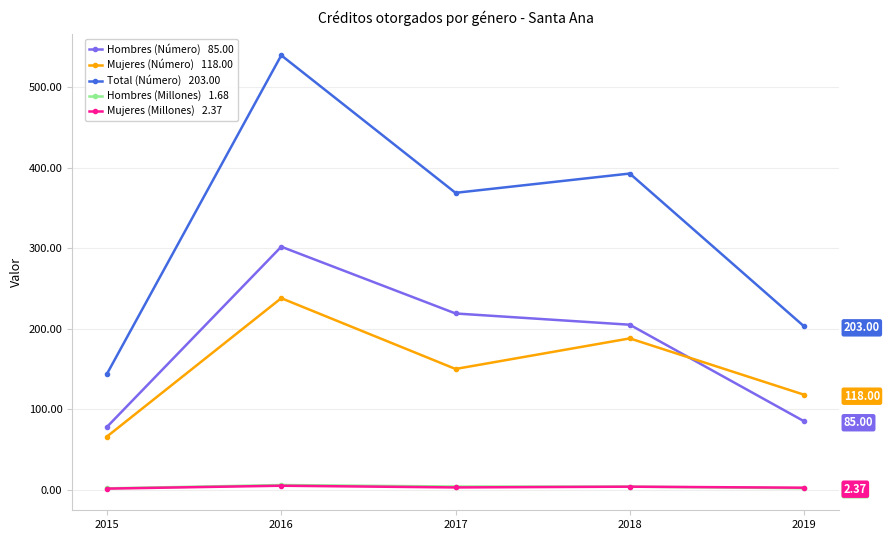

How many times do Hombres (Millones) and Mujeres (Millones) cross each other?

1